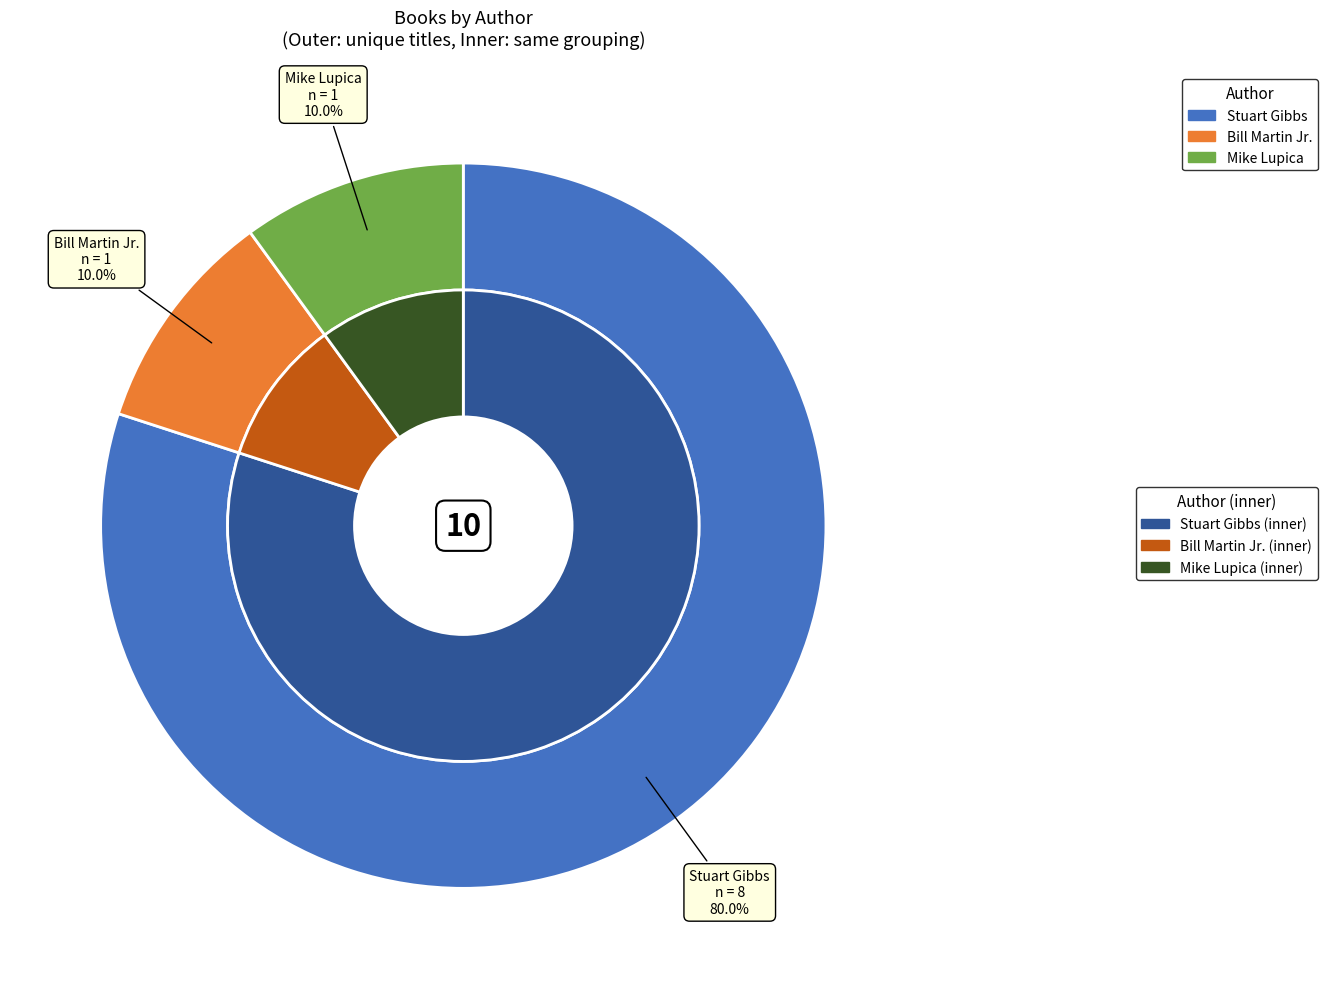

Does Stuart Gibbs (62586102) represent more than half of the total?

Yes